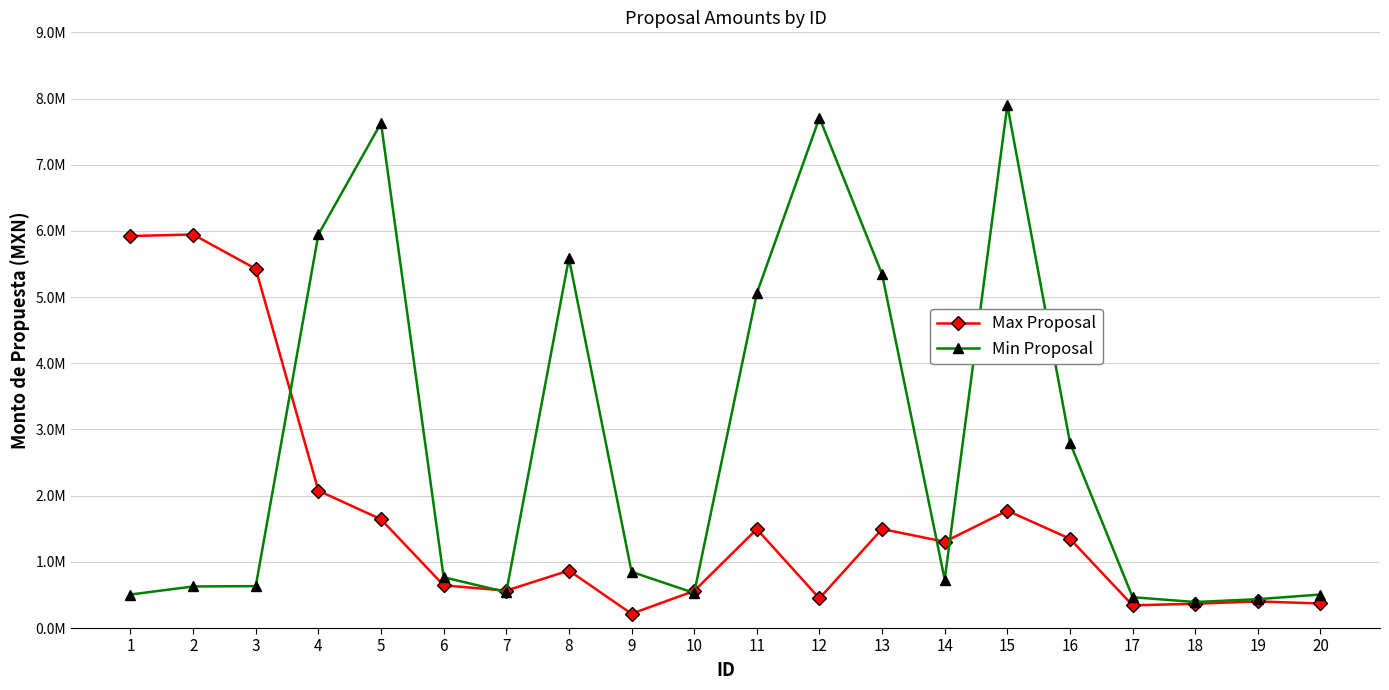

Reading left to right, what are all the values shown in this chart?

Max Proposal: 5922595.8	5945537.1	5426712.0	2075281.0	1642890.6	644610.0	564722.1	868419.7	215608.0	560000.0	1494858.2	447957.1	1495994.0	1303135.1	1773430.0	1348645.0	342867.0	366735.7	401848.1	370852.0
Min Proposal: 506258.1	628024.0	632800.0	5946070.2	7629900.0	766400.4	543402.0	5587542.5	848855.5	529859.2	5057567.5	7709060.7	5344801.9	731148.0	7900000.0	2801792.7	465761.4	392668.1	436097.4	506258.1